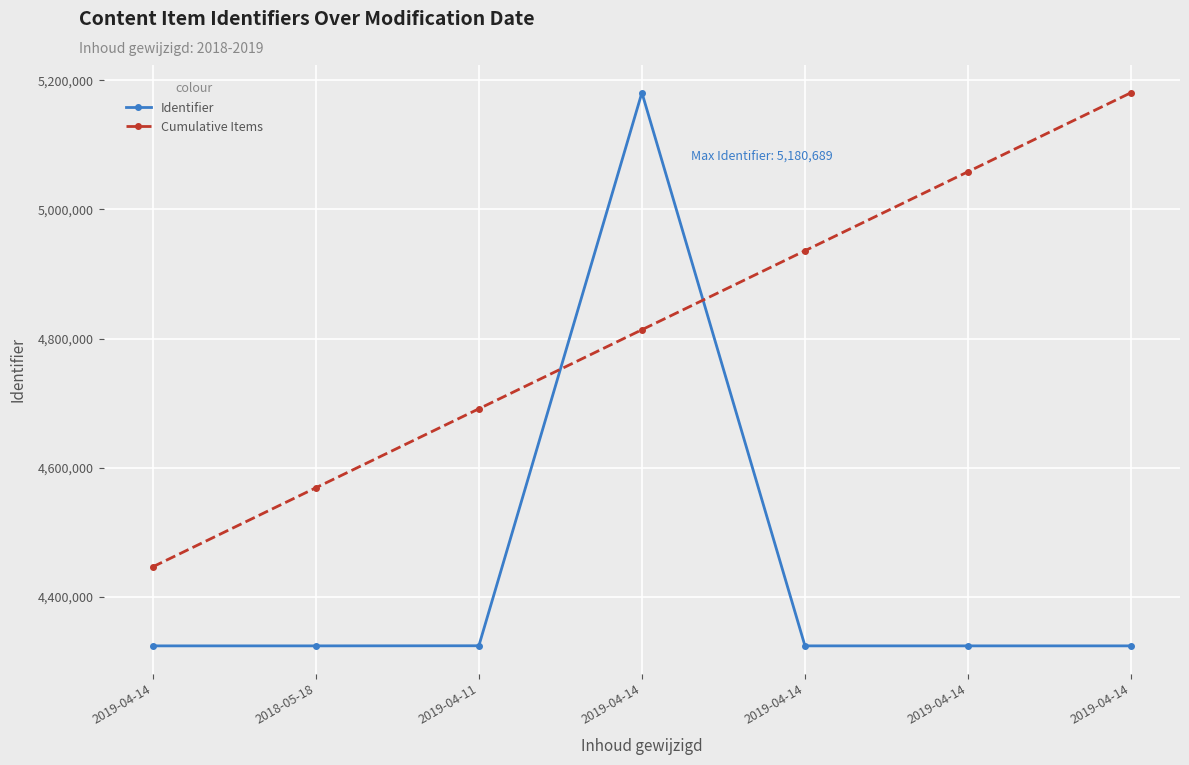

What are all the series names shown in the legend?

Identifier, Cumulative Items